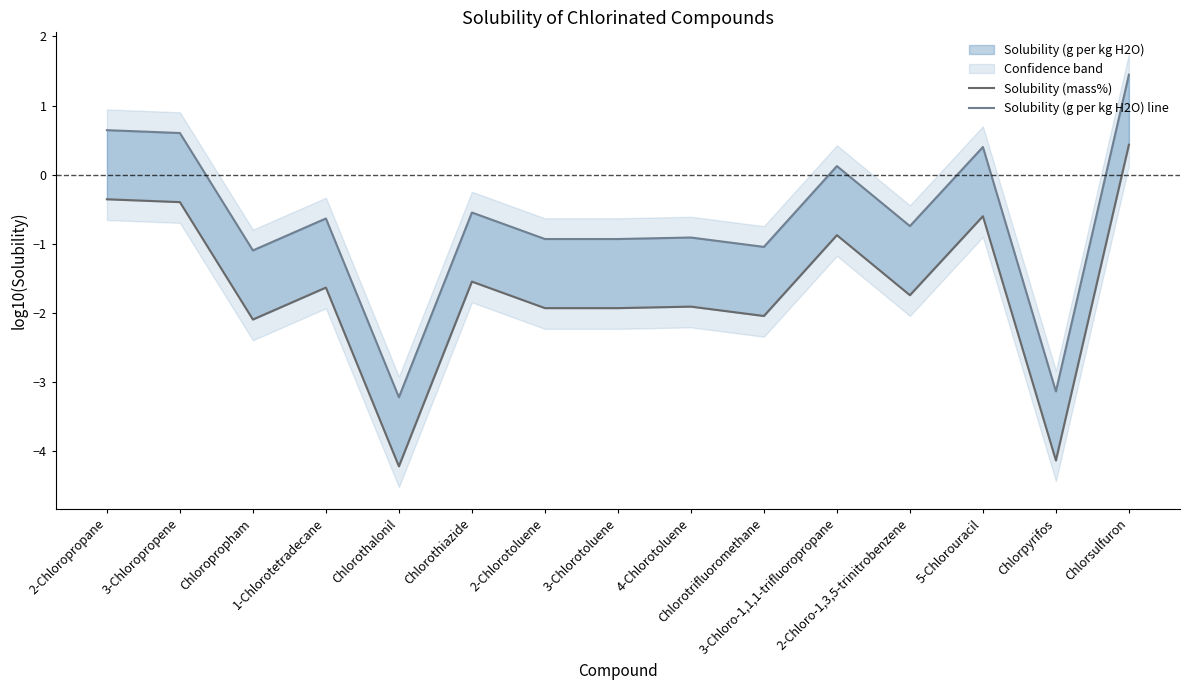

How many values in Solubility (g per kg H2O) line are below zero?

10